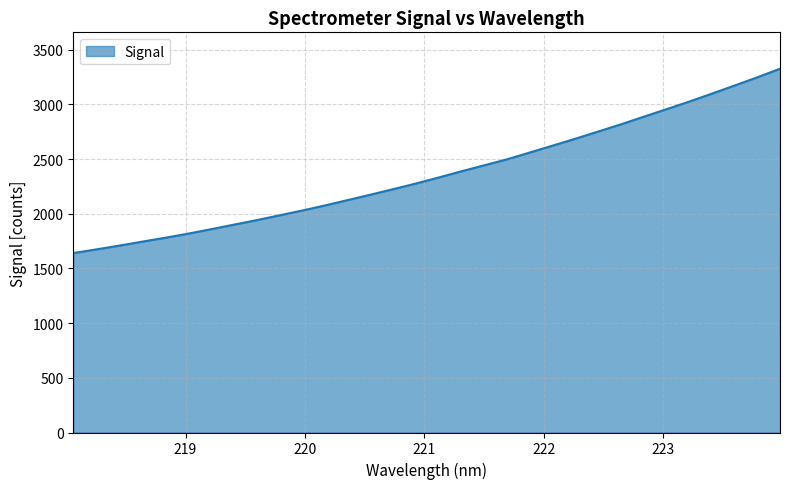

How many series are shown in this chart?

1